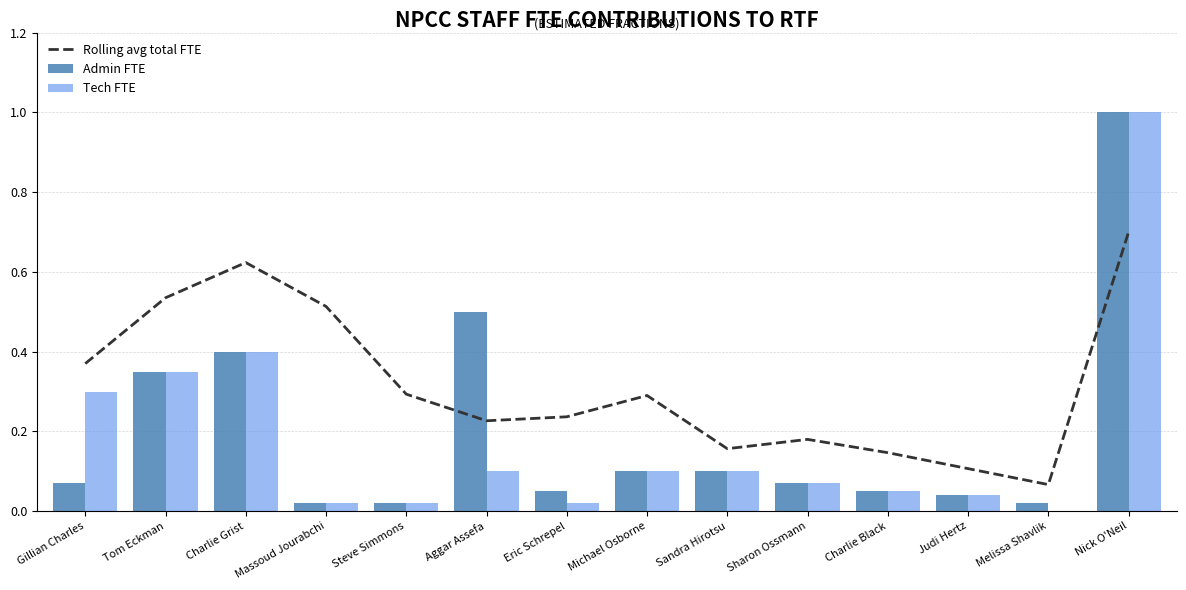

Which series has the largest range (max minus min)?

Tech FTE